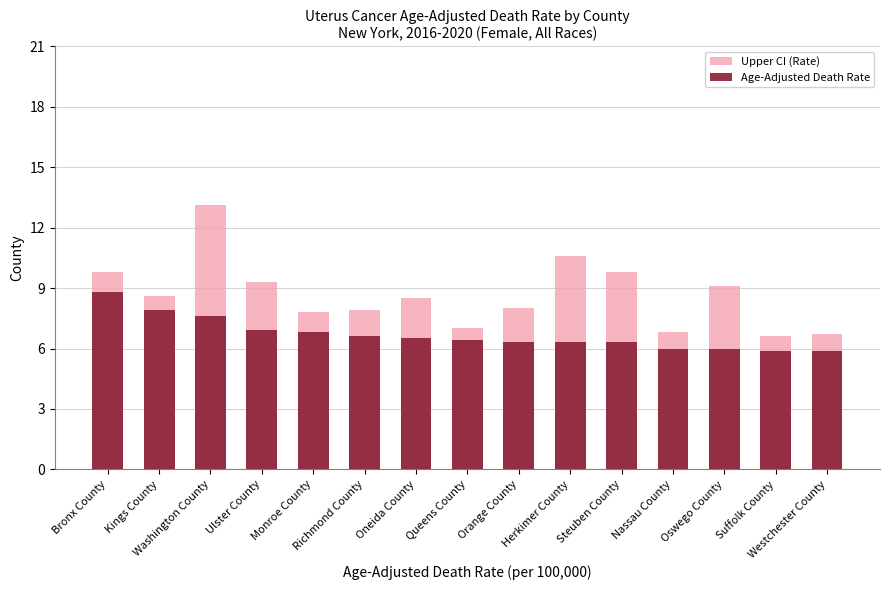

Which series has the widest spread of values?

Upper CI (Rate)